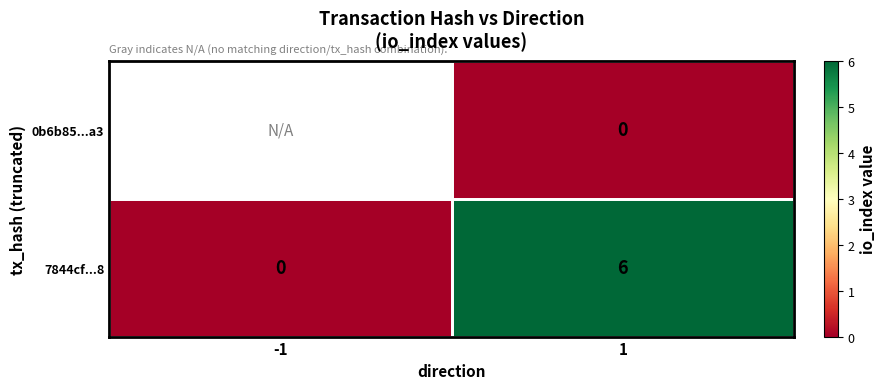

How many categories are shown in the chart?

2